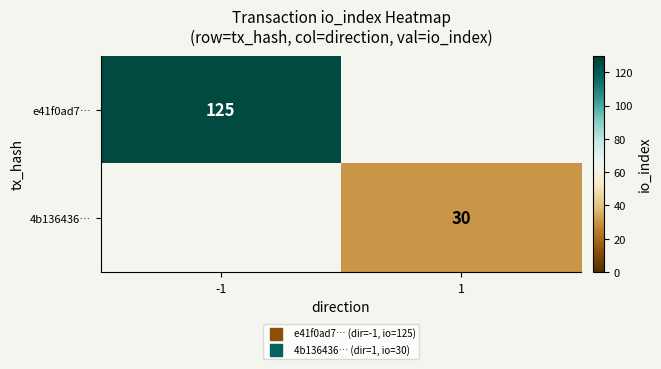

List the labels in order of e41f0ad7… value, largest first.

-1, 1